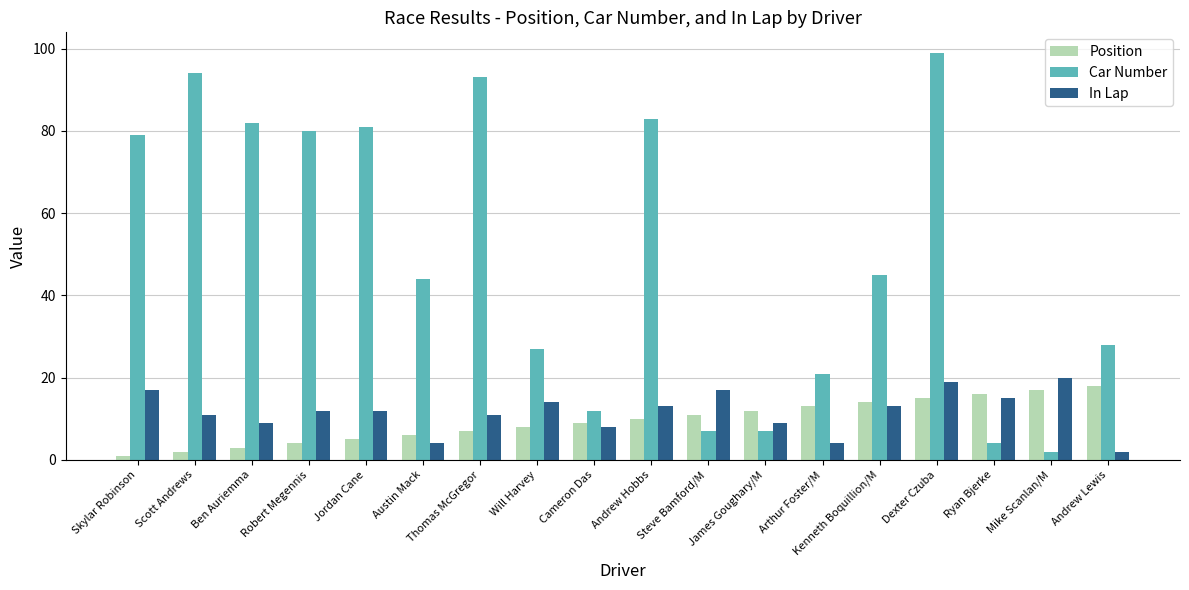

Is the value of Position at Scott Andrews greater than the value of Car Number at Thomas McGregor?

No